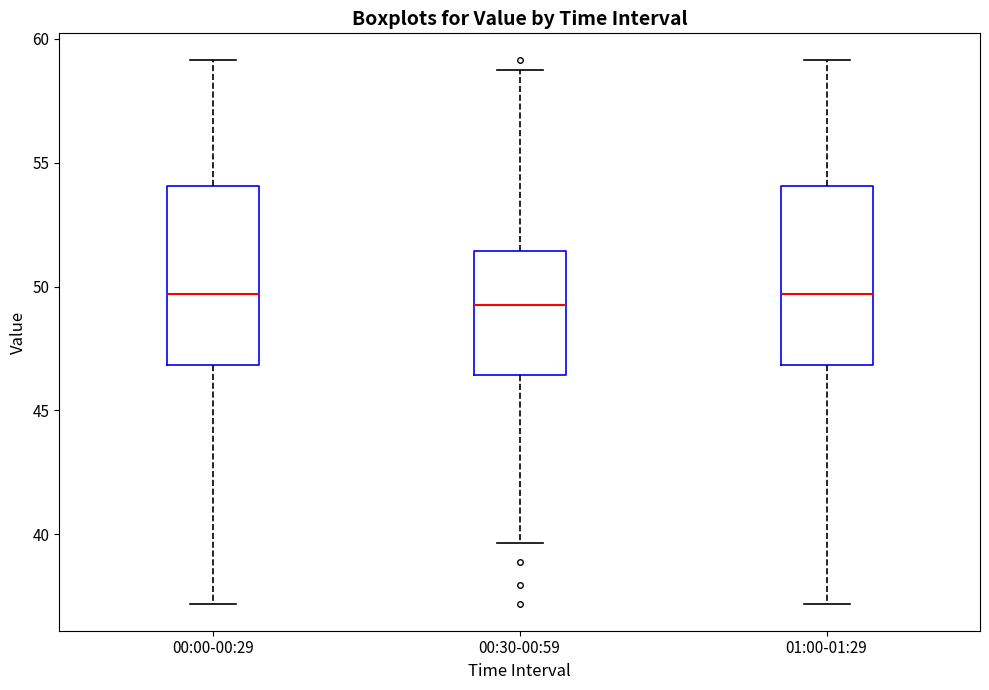

Reading left to right, read every box against the y-axis: the position of its median line, the range the box covers, and the ends of its whiskers. The values are not printed on the chart, so give them approximately, as read against the axis.

00:00-00:29: median 49.5, box 47.0 to 54.0, whiskers 37.0 to 59.0
00:30-00:59: median 49.5, box 46.5 to 51.5, whiskers 39.5 to 58.5
01:00-01:29: median 49.5, box 47.0 to 54.0, whiskers 37.0 to 59.0